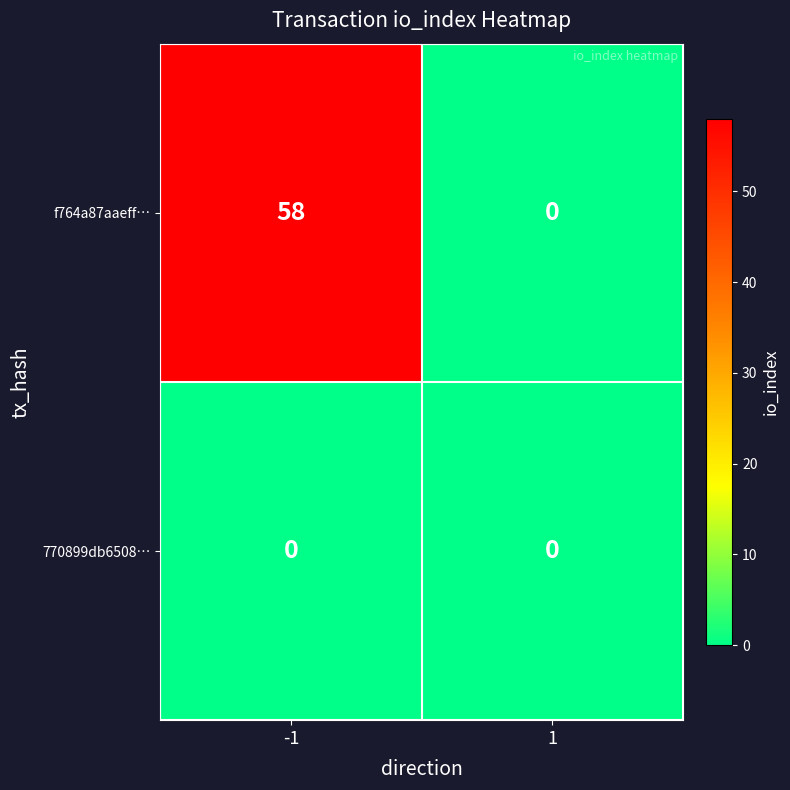

What is the difference between the maximum and minimum values in the f764a87aaeff… series?

58